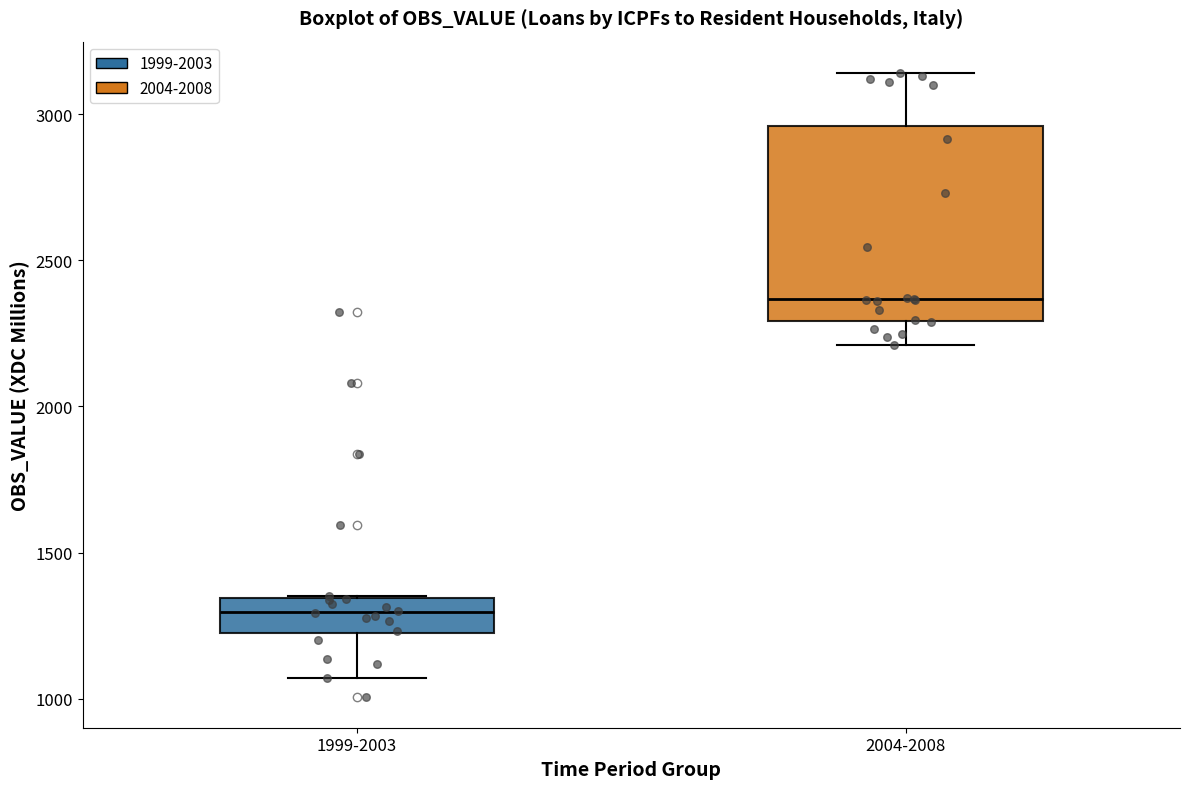

Reading left to right, read every box against the y-axis: the position of its median line, the range the box covers, and the ends of its whiskers. The values are not printed on the chart, so give them approximately, as read against the axis.

1999-2003: median 1300, box 1200 to 1350, whiskers 1050 to 1350
2004-2008: median 2350, box 2300 to 2950, whiskers 2200 to 3150